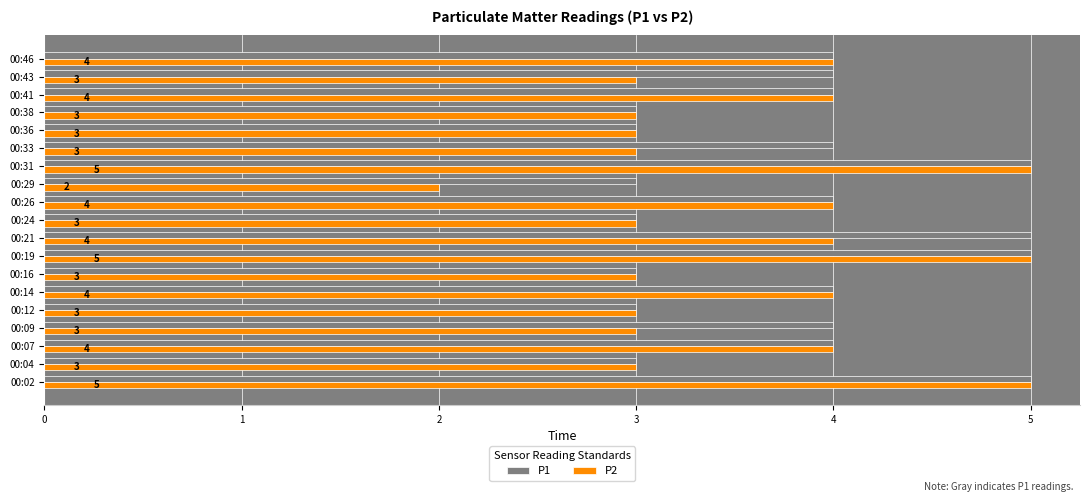

Count the number of categories in the chart.

19